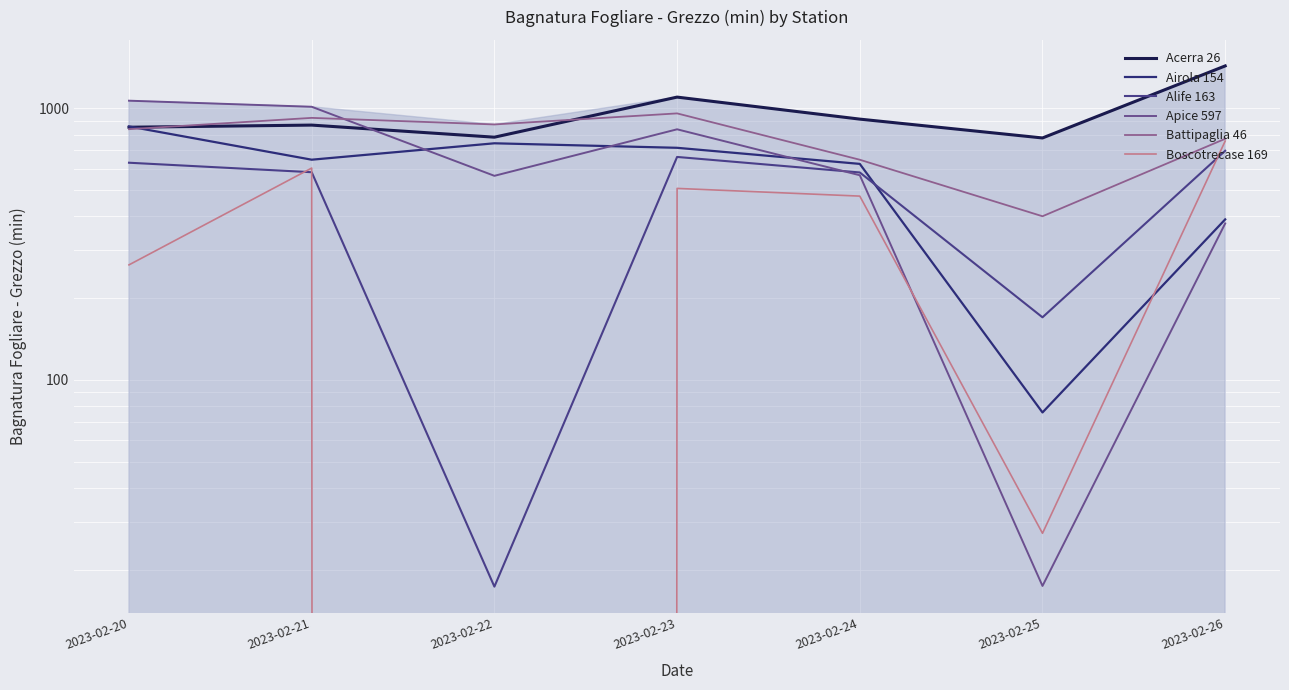

How many values in the Apice 597 series exceed 567?

3